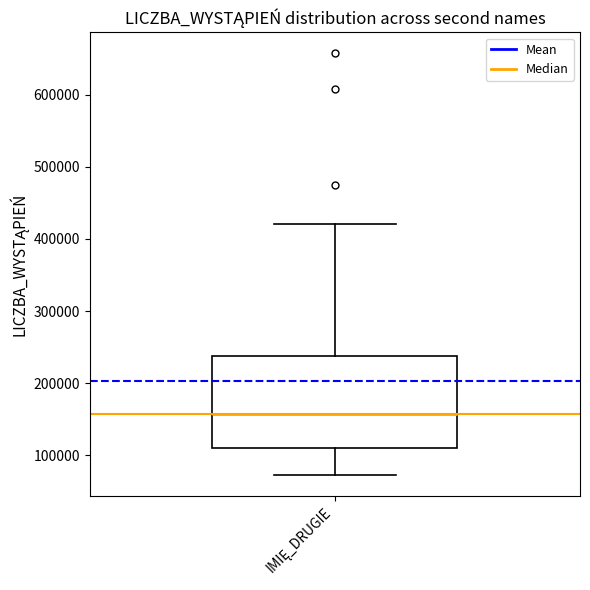

Read this box plot against the y-axis: the position of the median line, the range covered by the box, and the ends of both whiskers. The values are not printed on the chart, so give them approximately, as read against the axis.

median 160000, box 110000 to 240000, whiskers 70000 to 420000